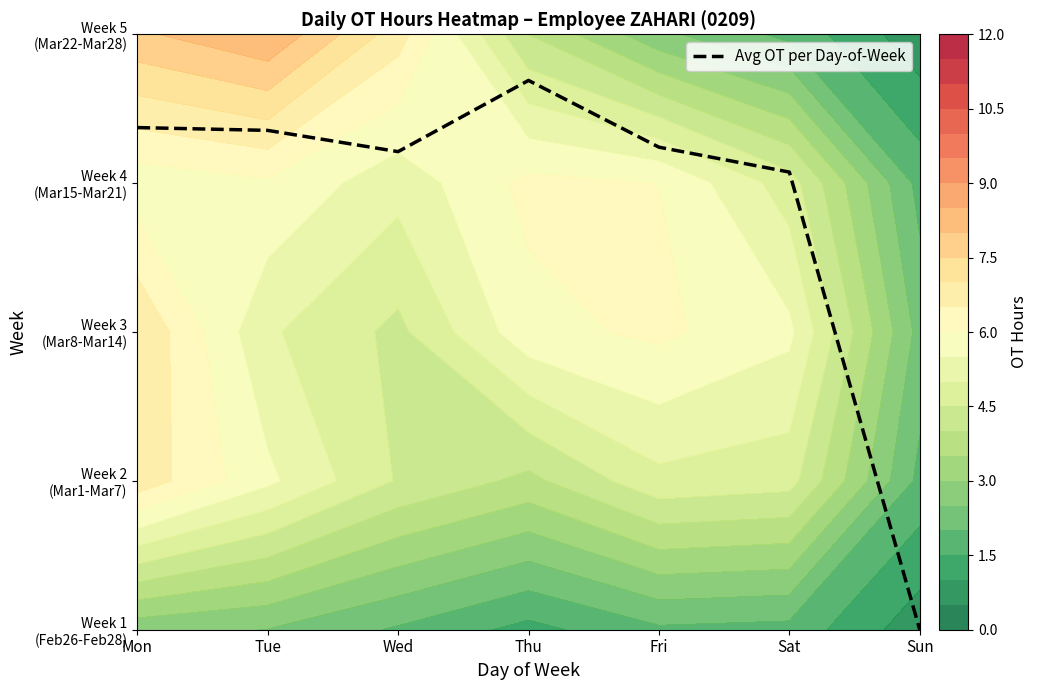

What is the change in value from Mon to Sat?

-0.3